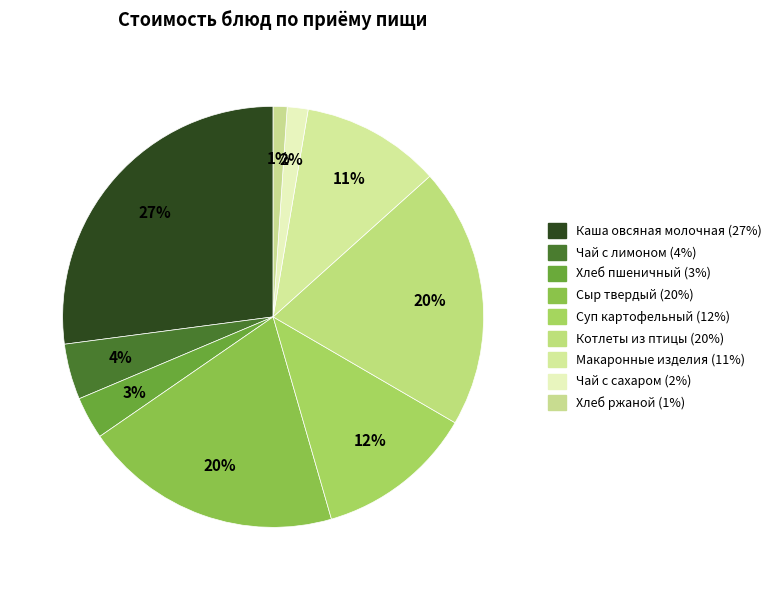

Count the number of slices in the pie.

9